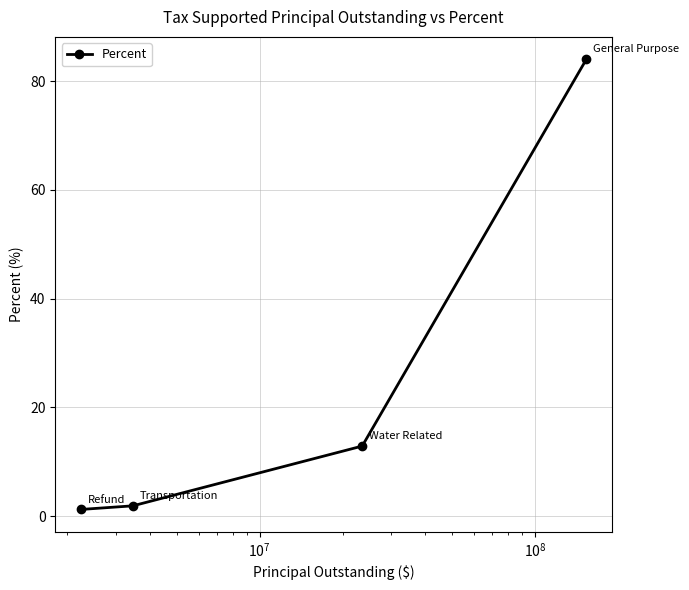

What is the value of the 2nd point from the left?

1.9